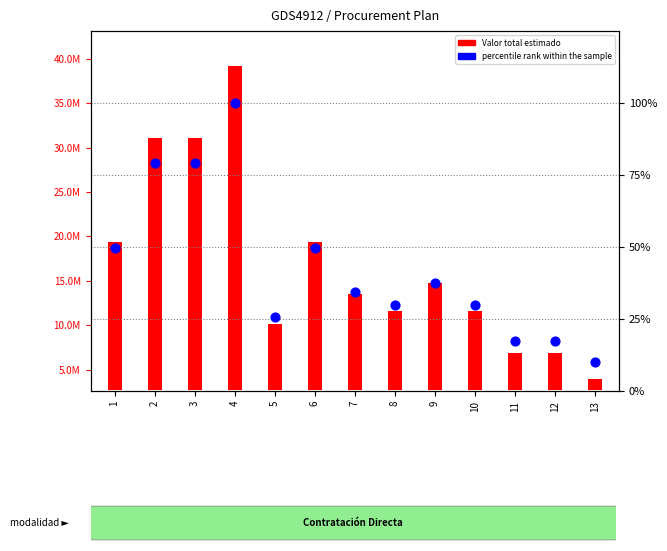

What is the change in value from 9 to 12?

-20.0